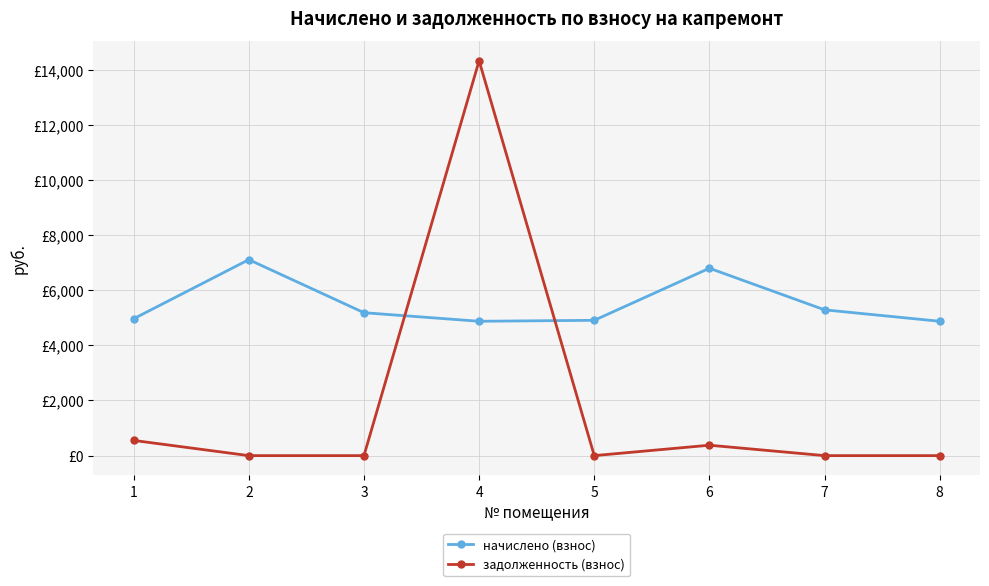

Is this an area chart (filled region under the line)?

No